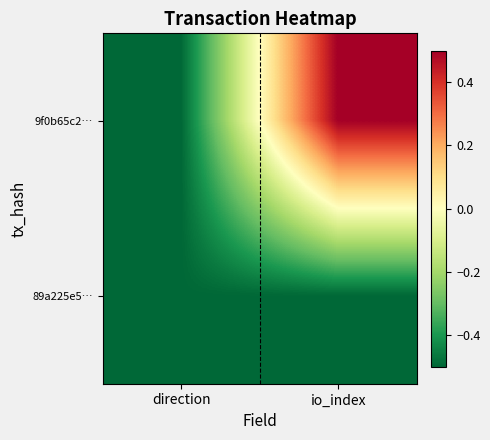

How many distinct data groups are displayed?

2